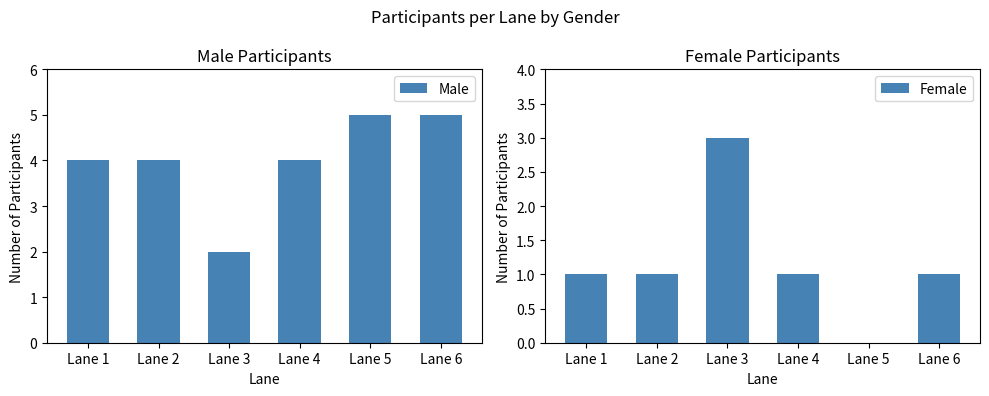

Rank the series by their average value, from lowest to highest.

Female, Male